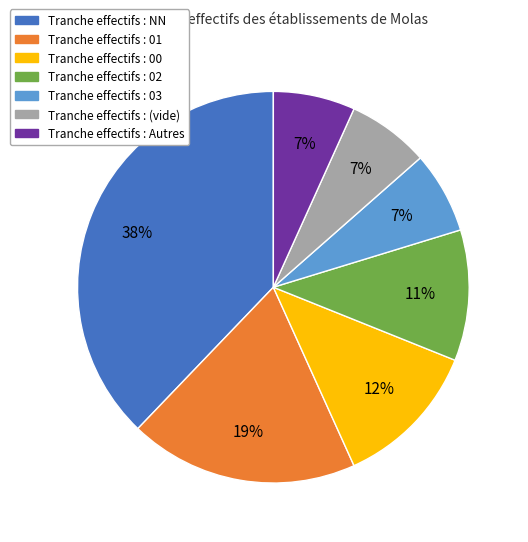

Does any single category account for the majority?

No